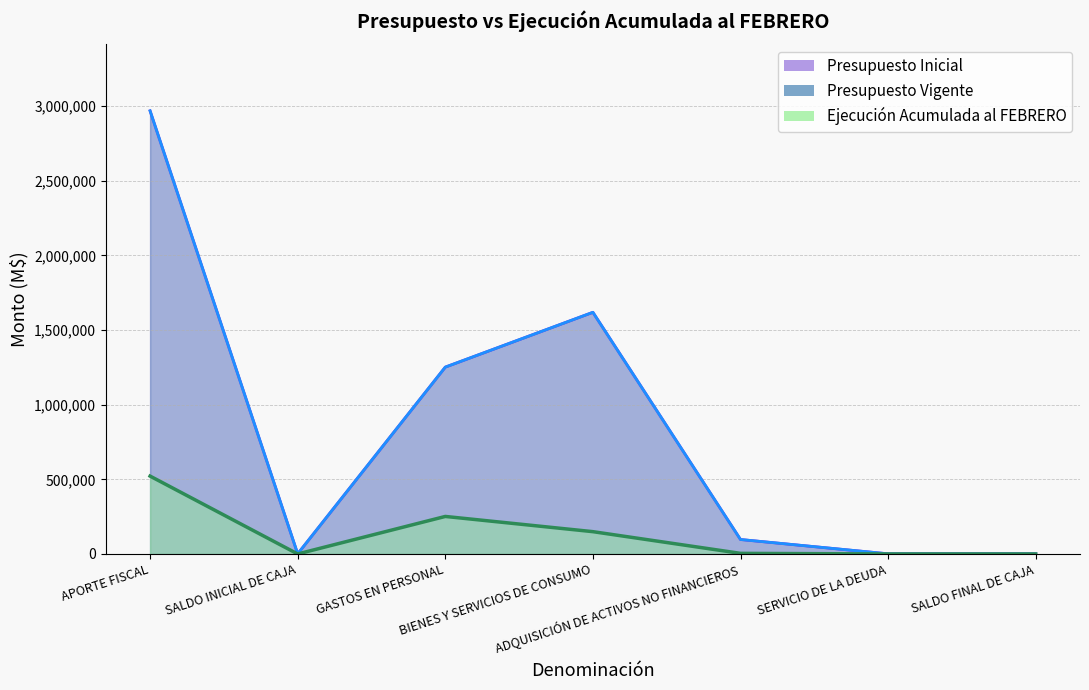

The Presupuesto Vigente series shows 96877 at ADQUISICIÓN DE ACTIVOS NO FINANCIEROS. True or false?

True